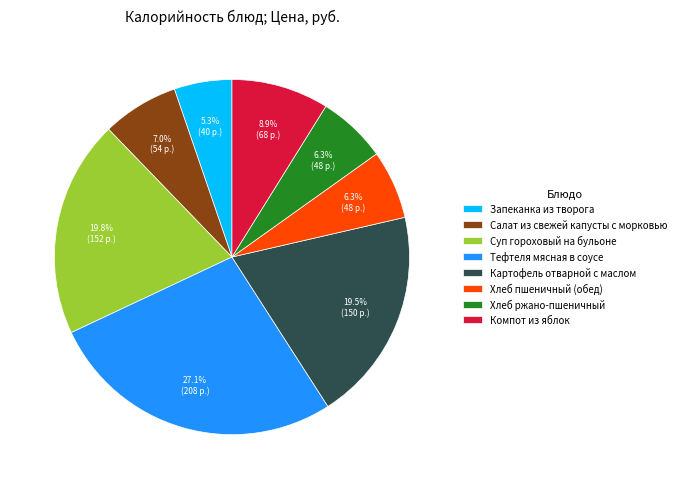

Which slice is the largest?

Тефтеля мясная в соусе